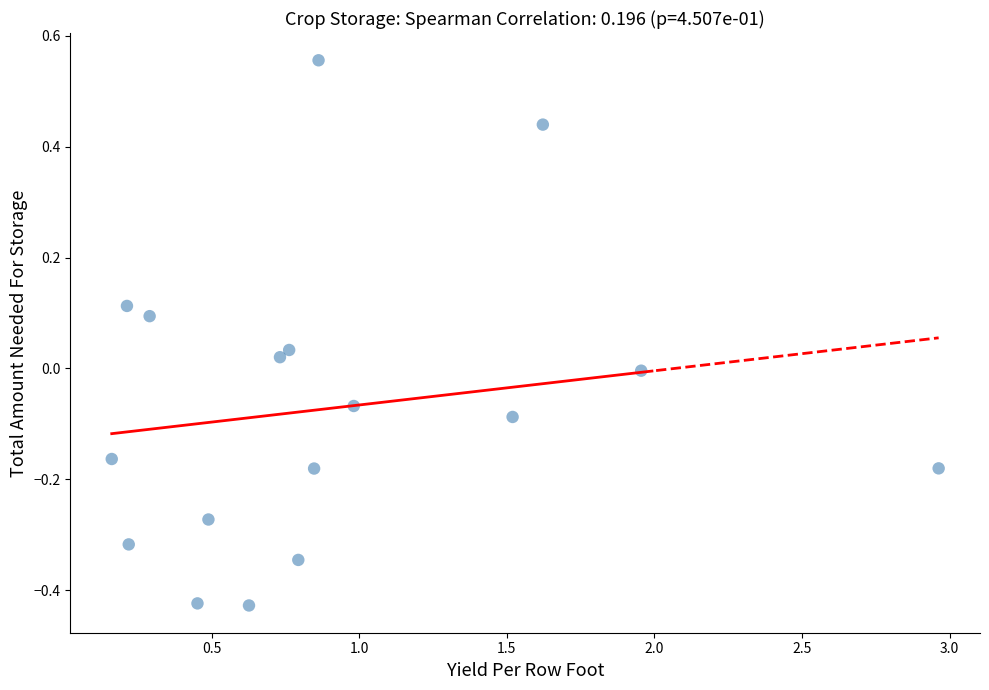

What is the range of X values (max minus min)?

2.8